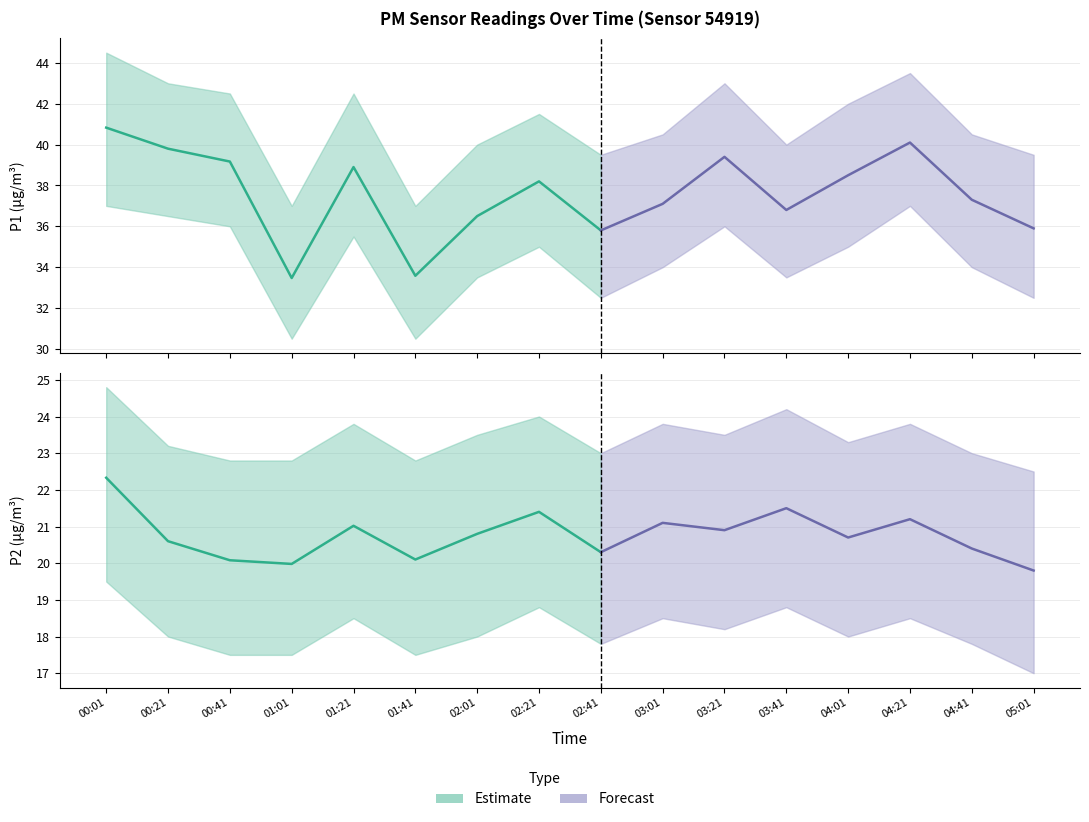

True or false: P2 and P1 cross at least once.

False